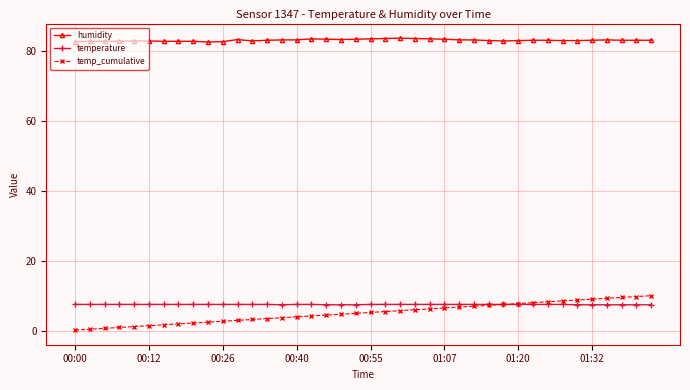

What are all the series names shown in the legend?

humidity, temperature, temp_cumulative